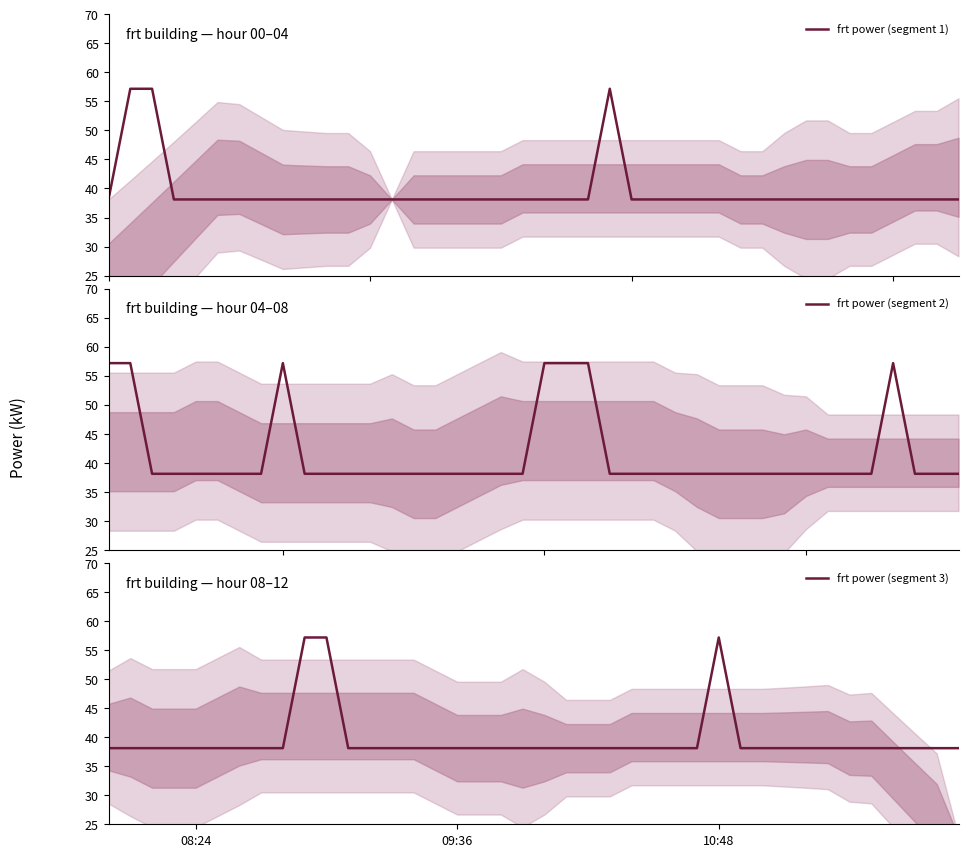

True or false: frt power (segment 1) and frt power (segment 2) intersect in this chart.

True